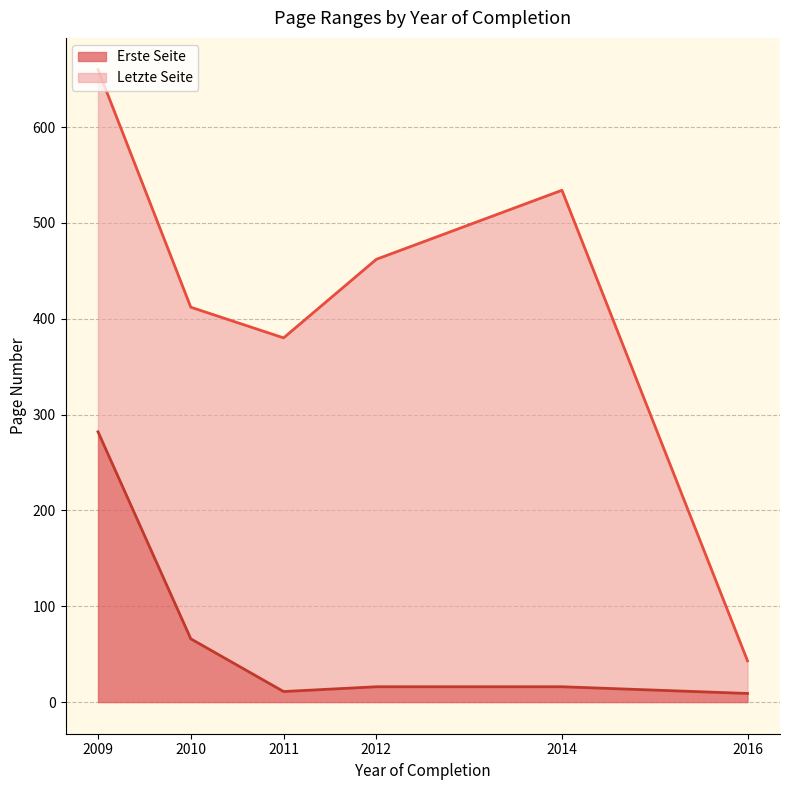

Which series has the largest range (max minus min)?

Letzte Seite